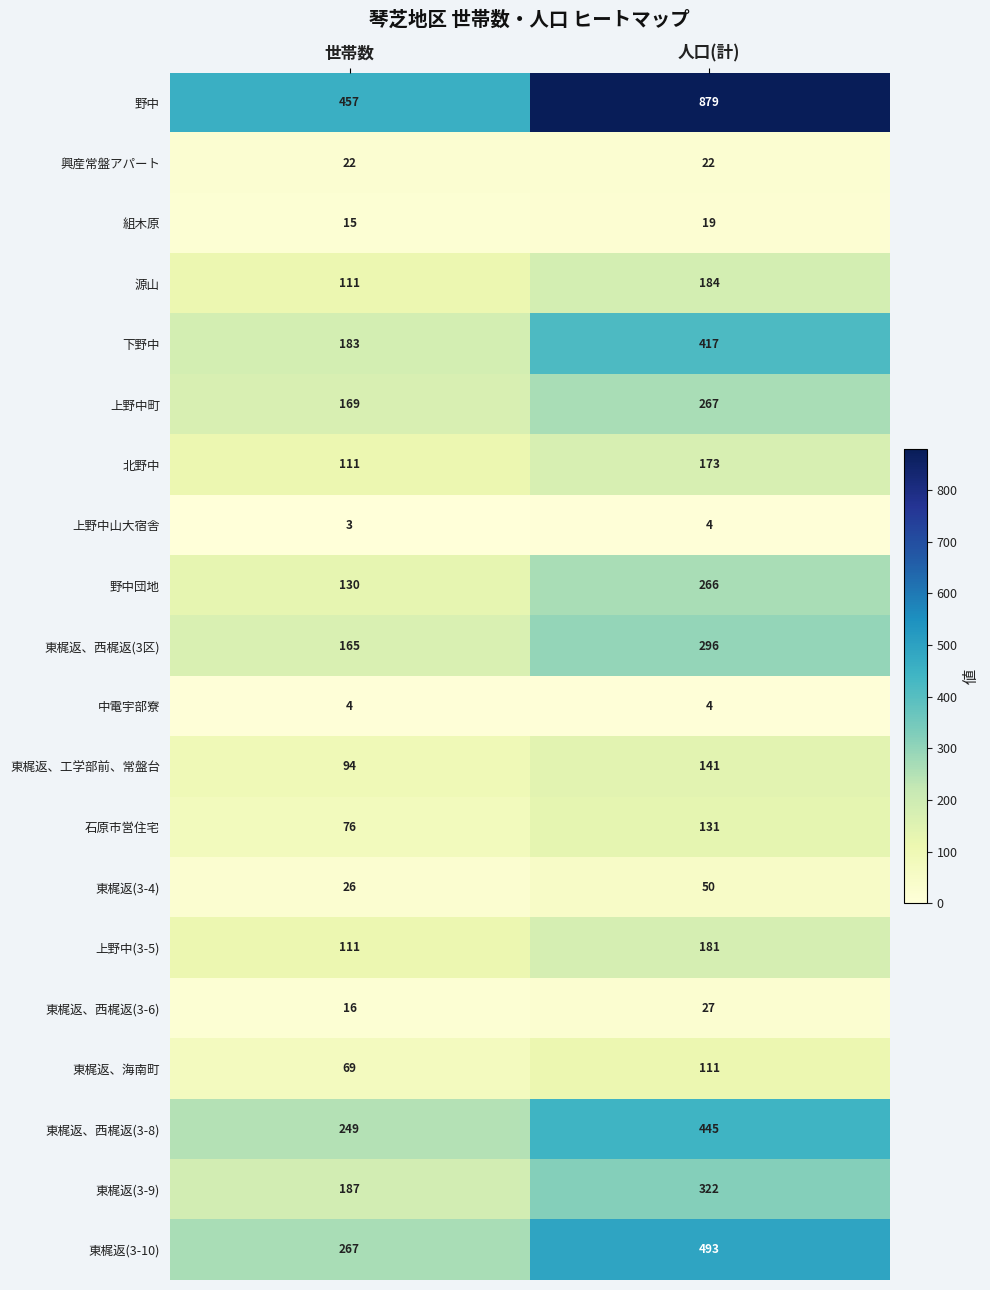

At how many categories does at least one series exceed 238?

2